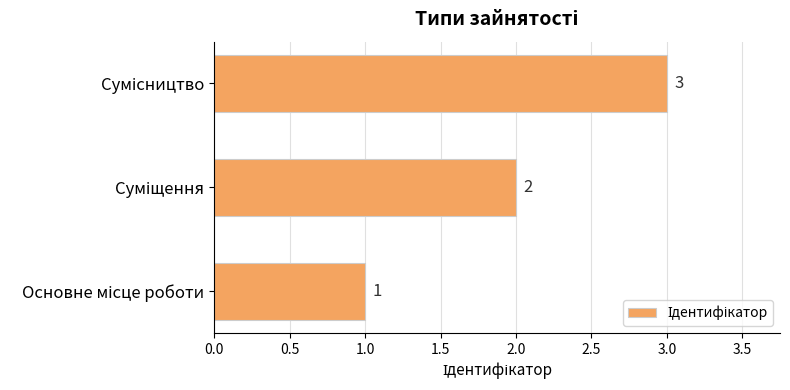

What is the sum of all values?

6